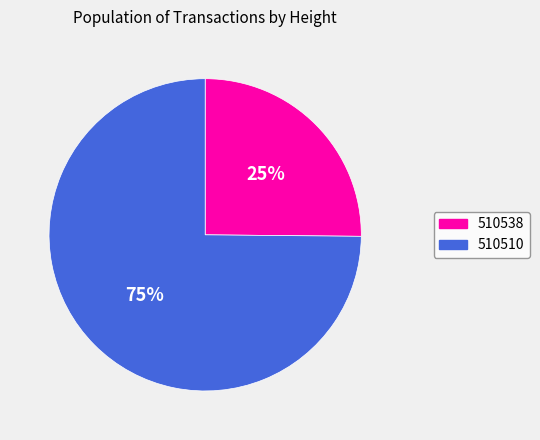

Is it true that 510510 is 75% of the pie?

True